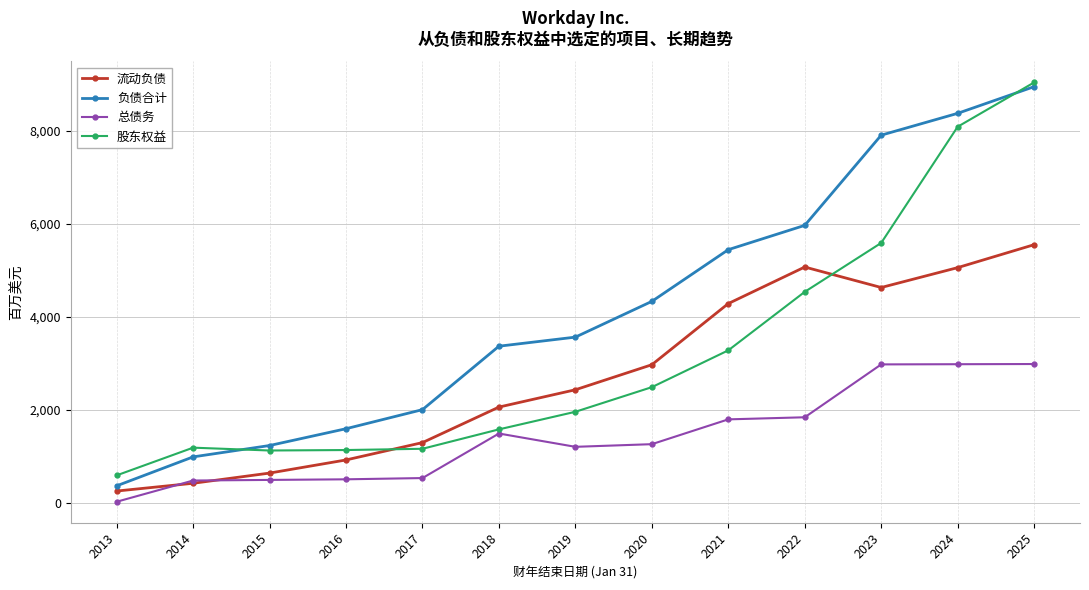

What is the average value of the 股东权益 series?

3211